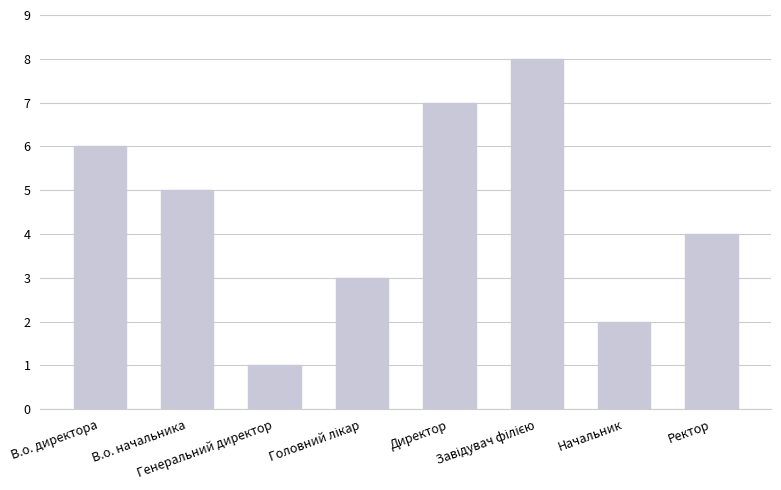

What is the approximate value at Начальник?

2